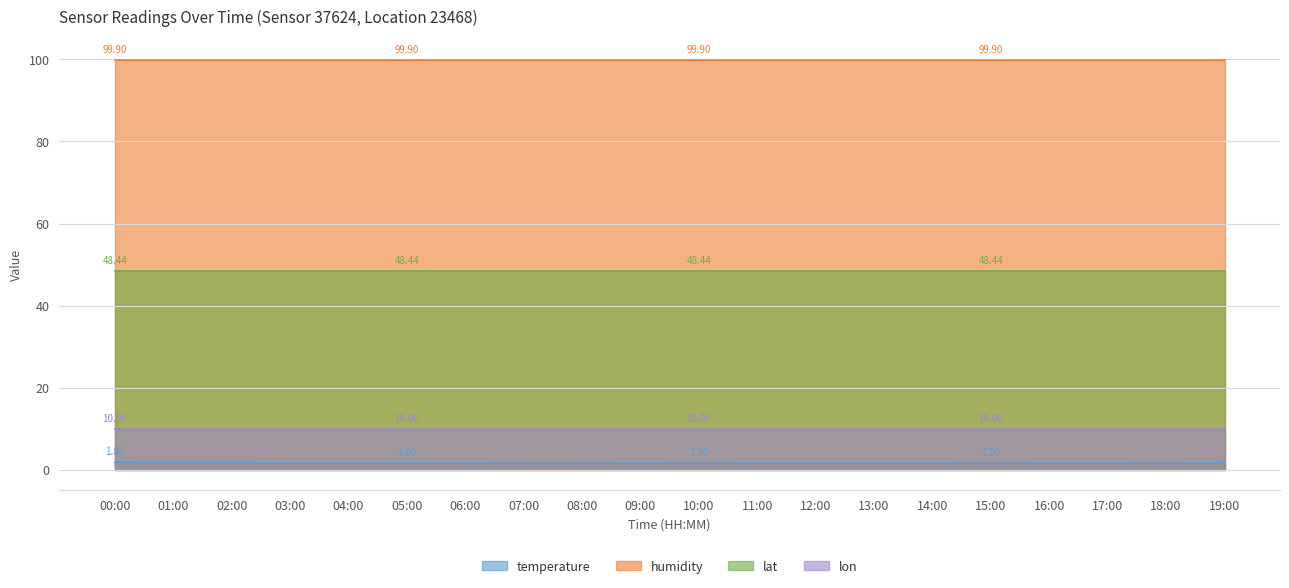

True or false: temperature and humidity intersect in this chart.

False